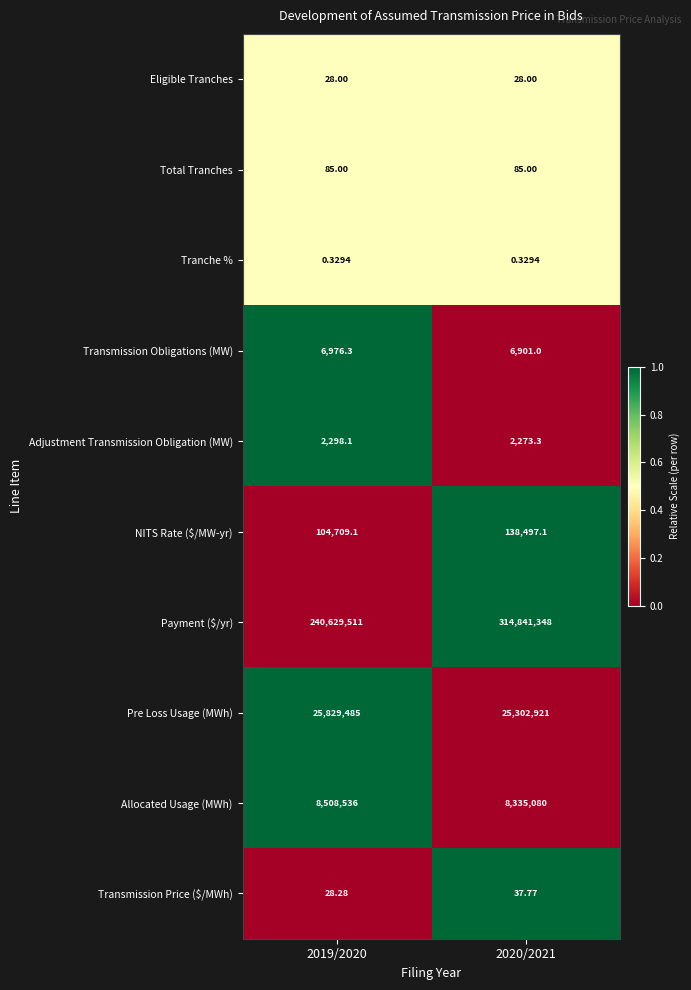

What is the spread (max minus min) of values at 2019/2020?

240629510.7